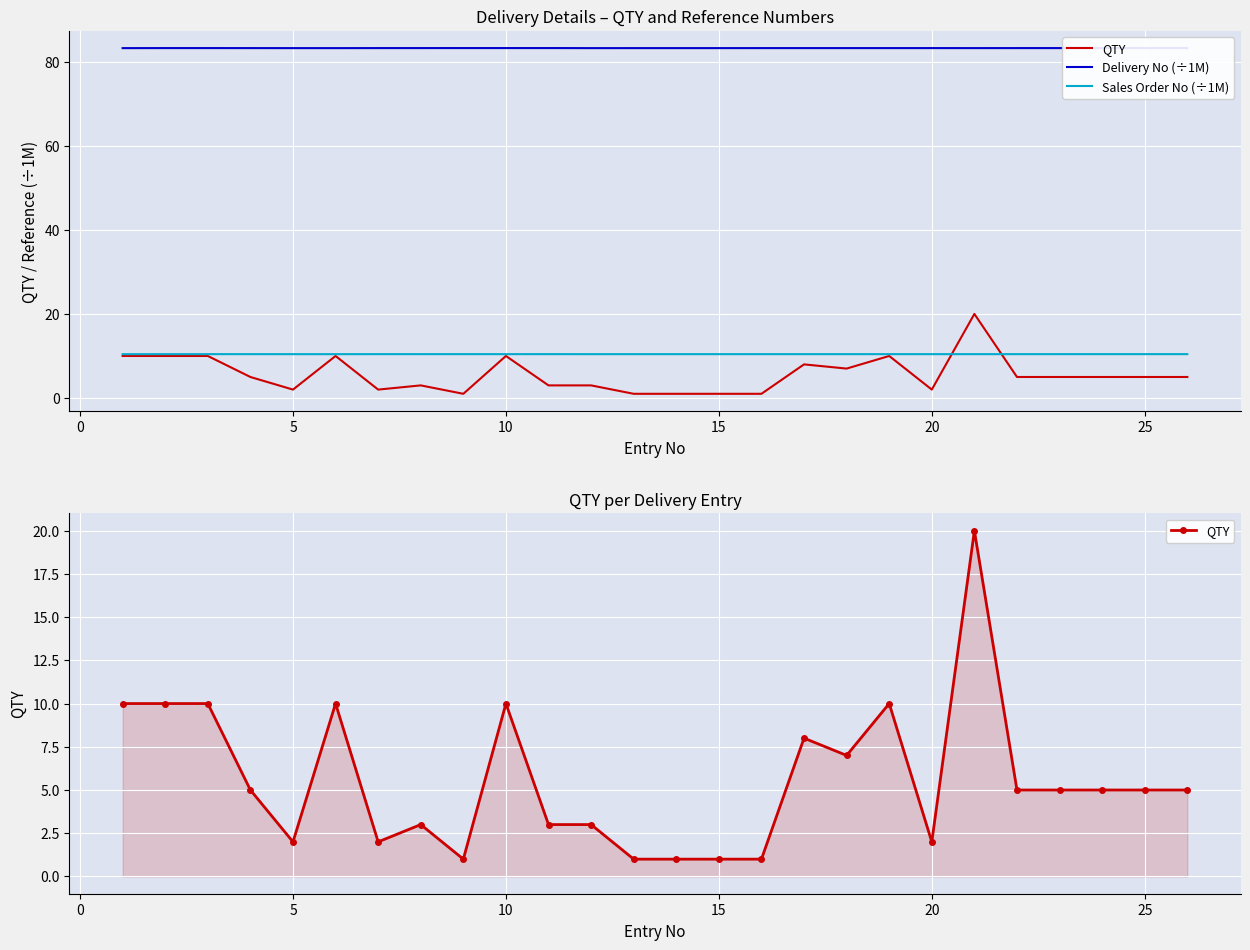

At which label is Sales Order No (÷1M) closest to 10?

5